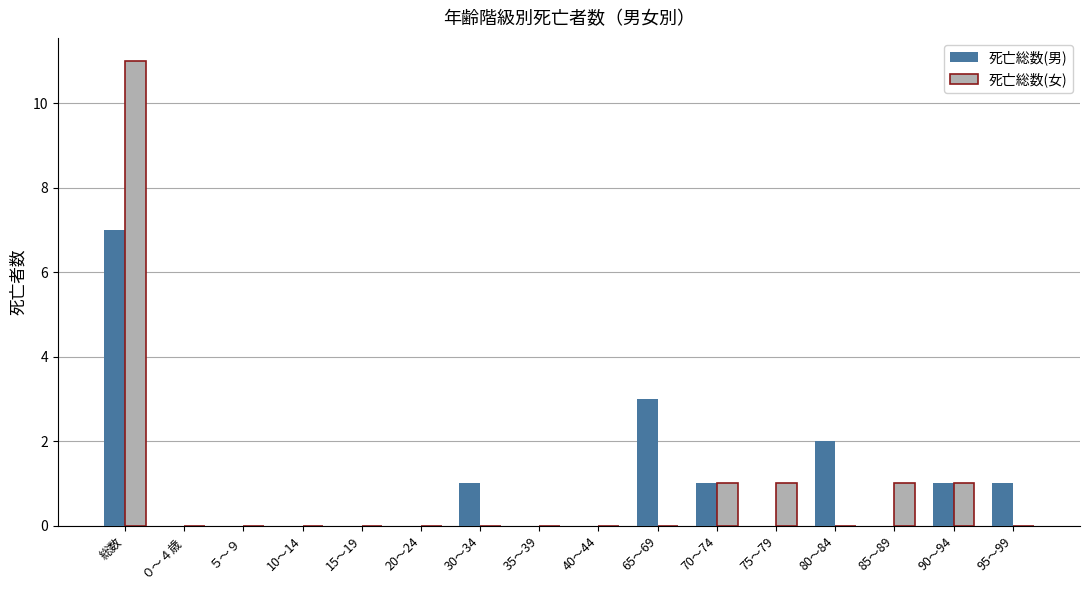

What is the sum of all 死亡総数(女) values?

15